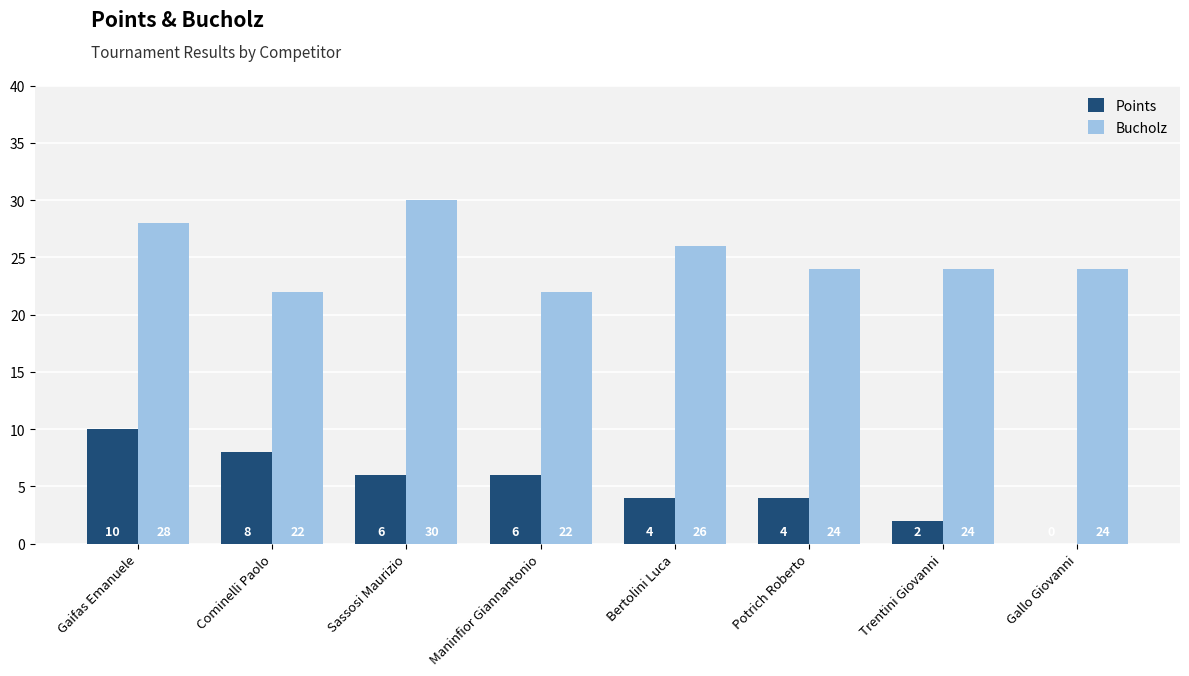

Between Cominelli Paolo and Maninfior Giannantonio, which series saw the biggest shift?

Points